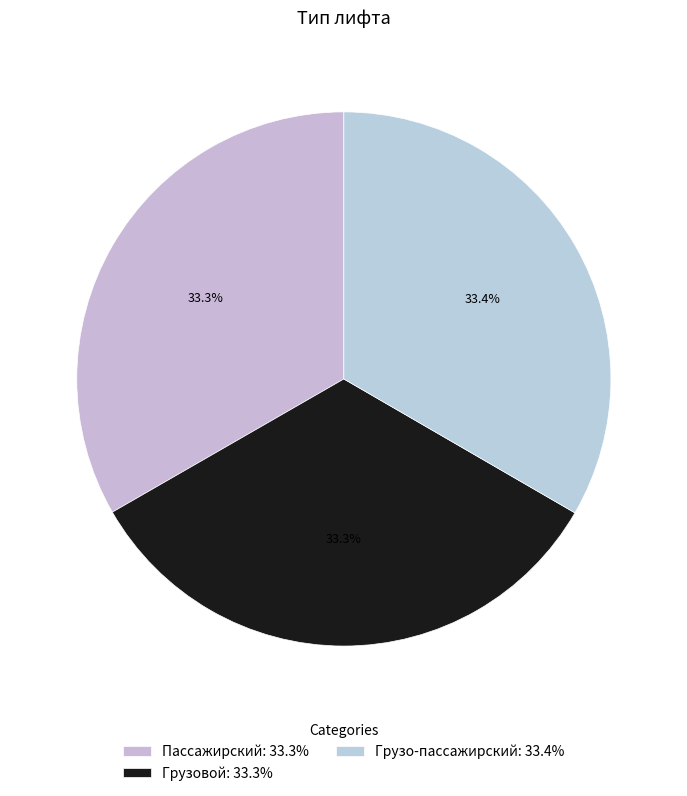

Is there a majority slice in this chart?

No